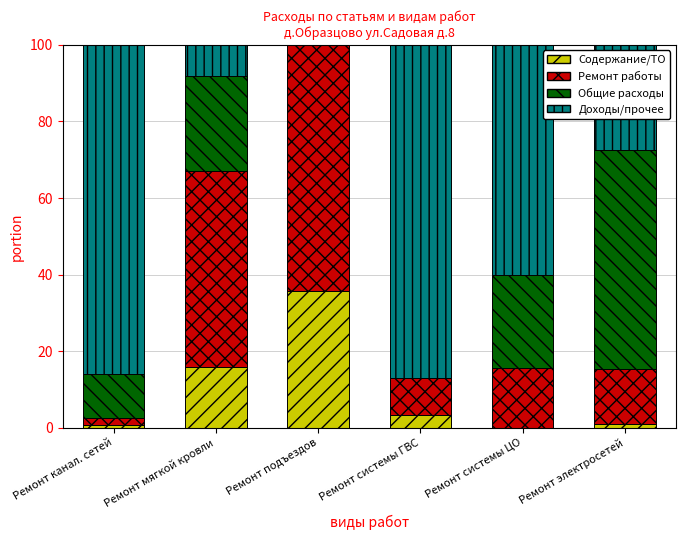

What is the total value across all series at Ремонт мягкой кровли?

100.0